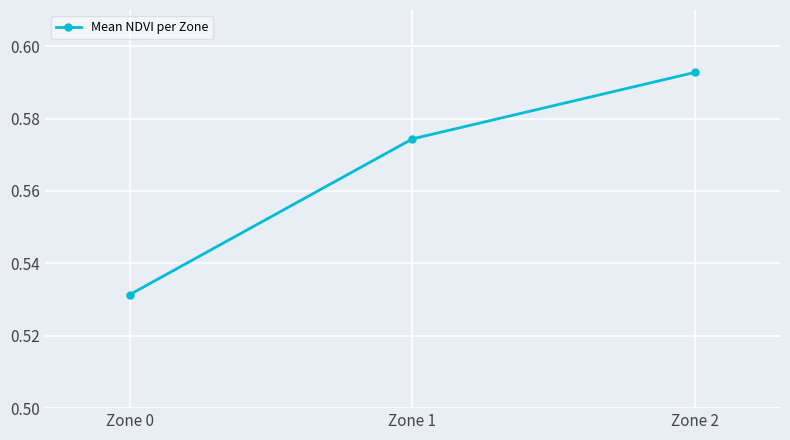

The chart shows a value of 0.2 at Zone 1. True or false?

False